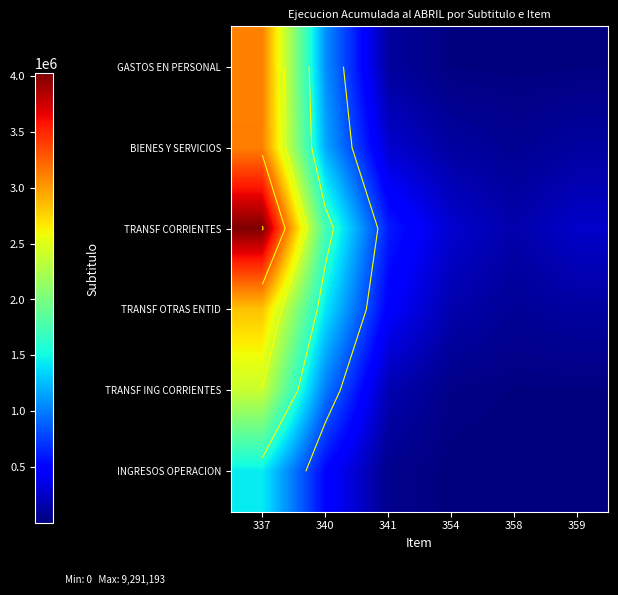

The INGRESOS OPERACION series shows 384.1 at 358. True or false?

False